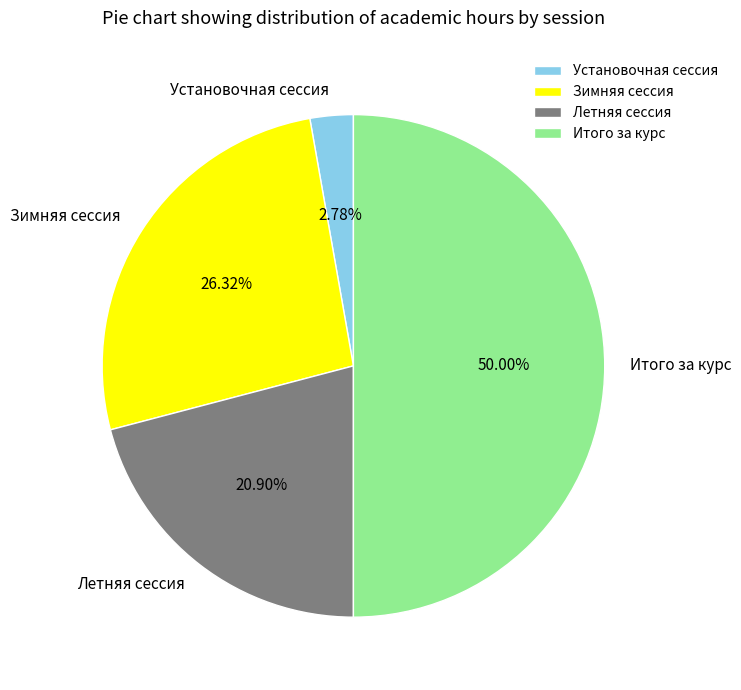

Count the number of slices in the pie.

4